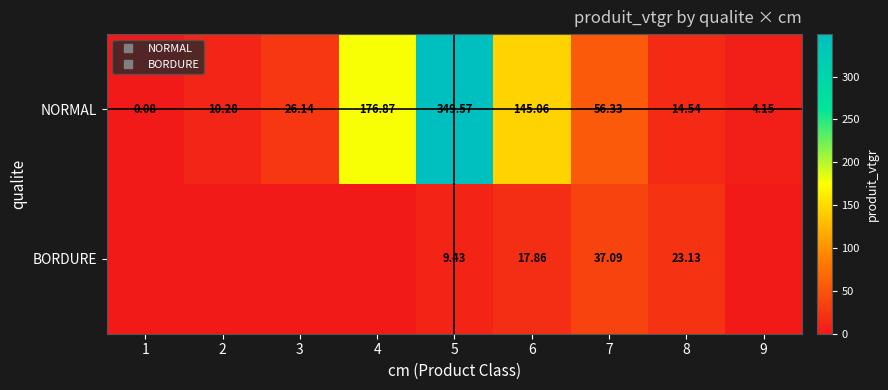

Rank the series by their average value, from highest to lowest.

NORMAL, BORDURE